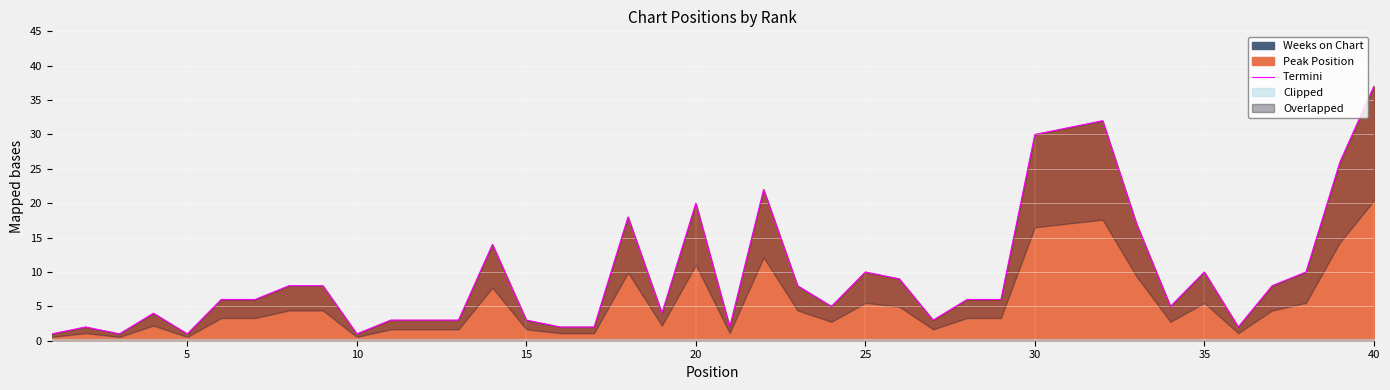

What is the maximum value for Peak Position?

37